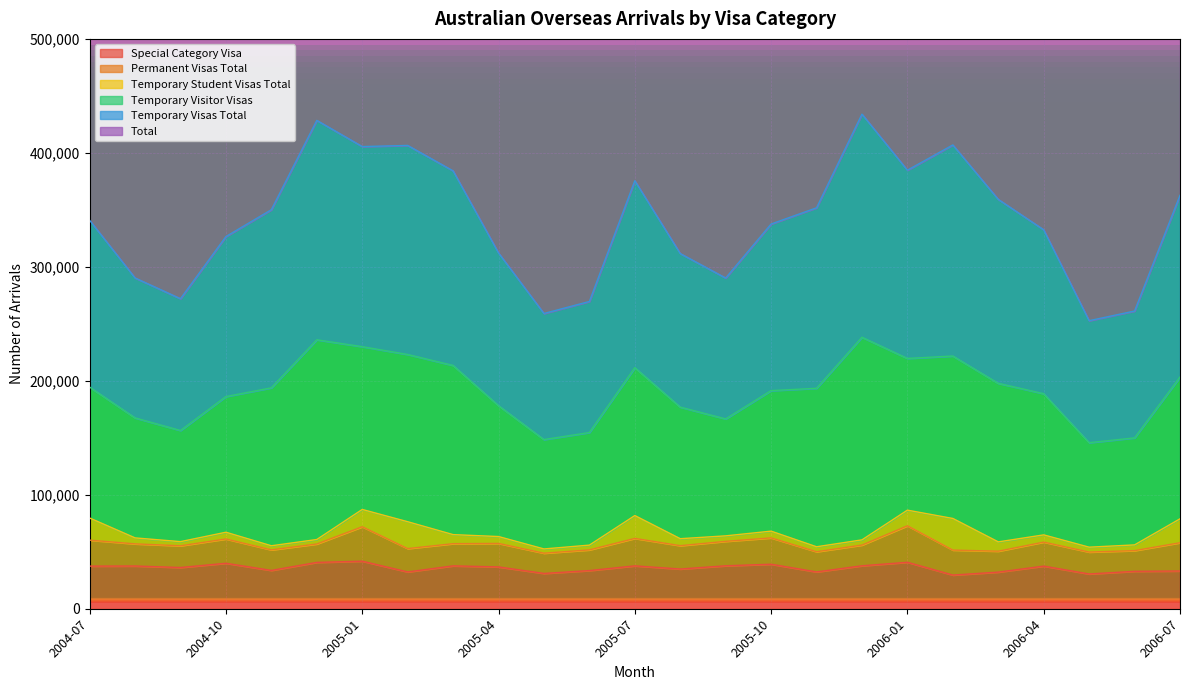

Where is the first local minimum for Temporary Visas Total?

2004-09